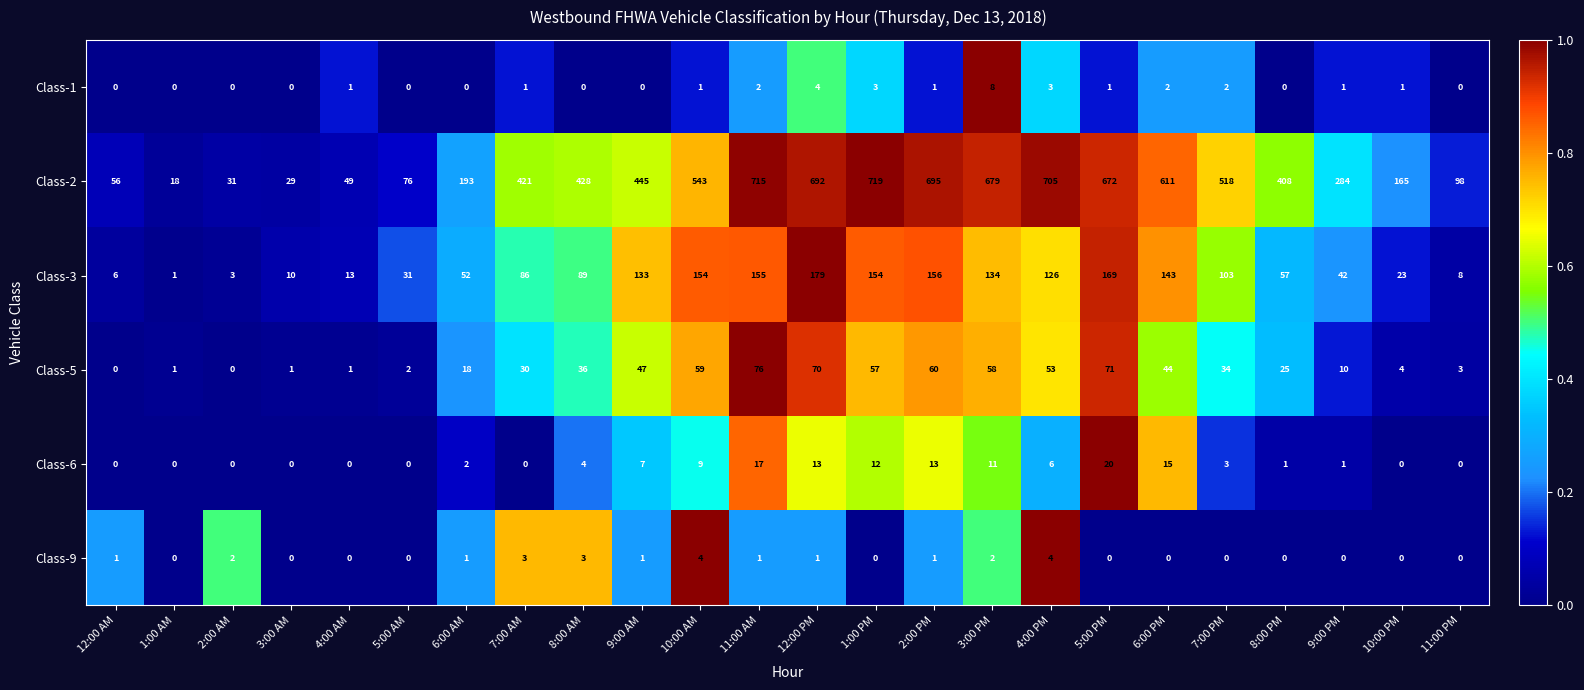

At which category is the sum across all series the highest?

11:00 AM